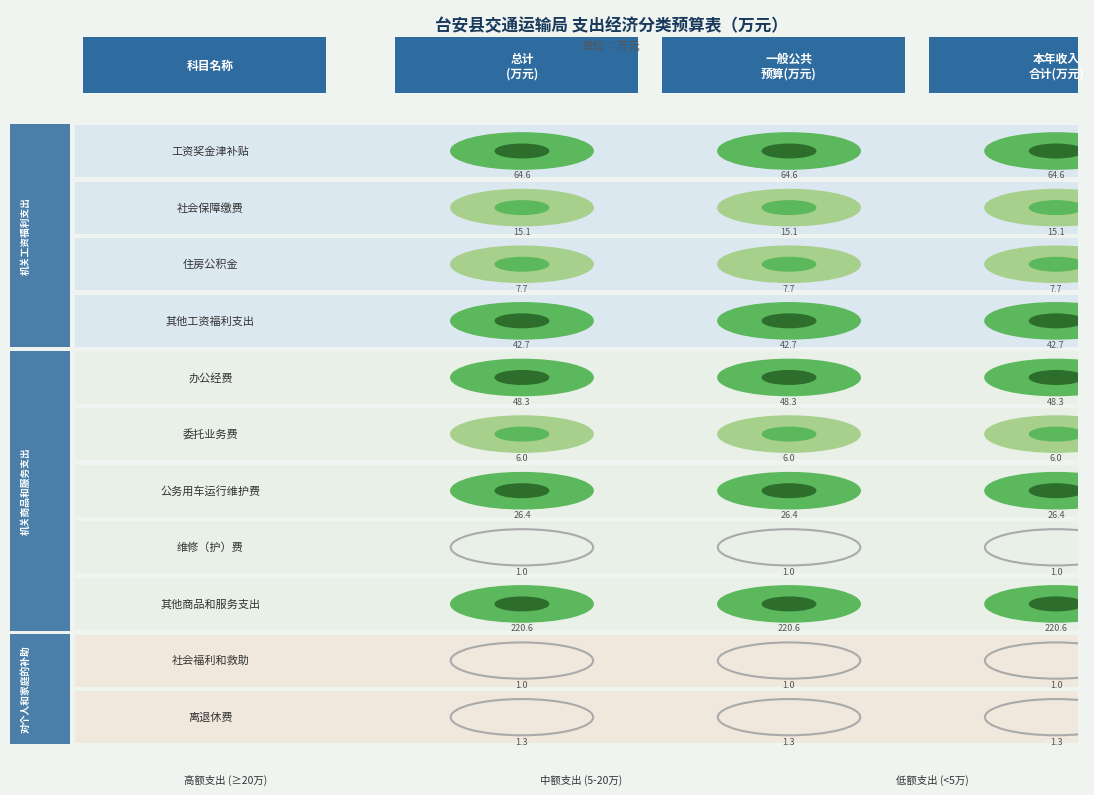

Is the value of 社会保障缴费 at 工资奖金津补贴 greater than the value of 委托业务费 at 住房公积金?

Yes